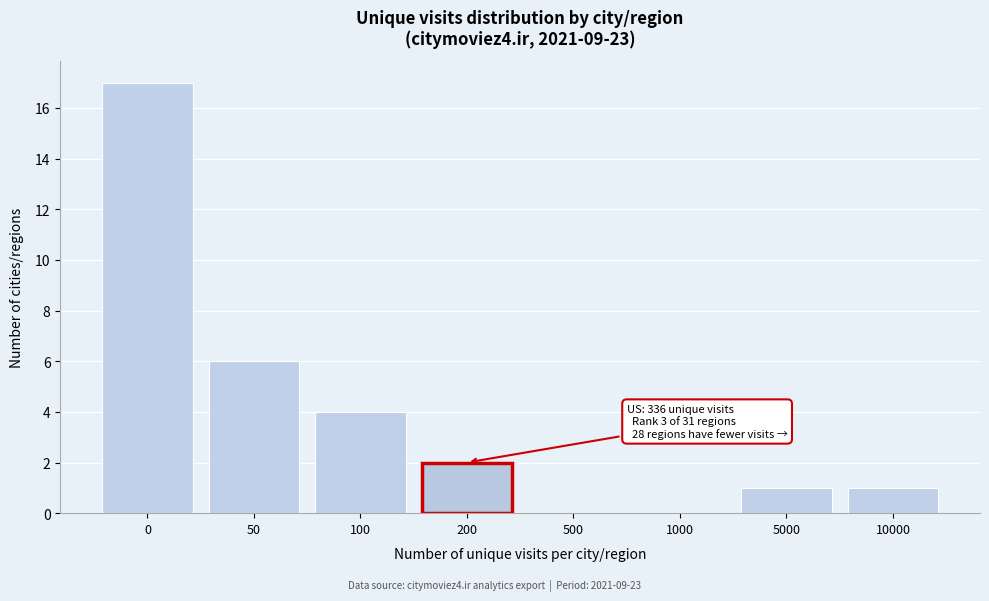

Reading right to left, extract all data points from this chart.

10000=1	5000=1	1000=0	500=0	200=2	100=4	50=6	0=17